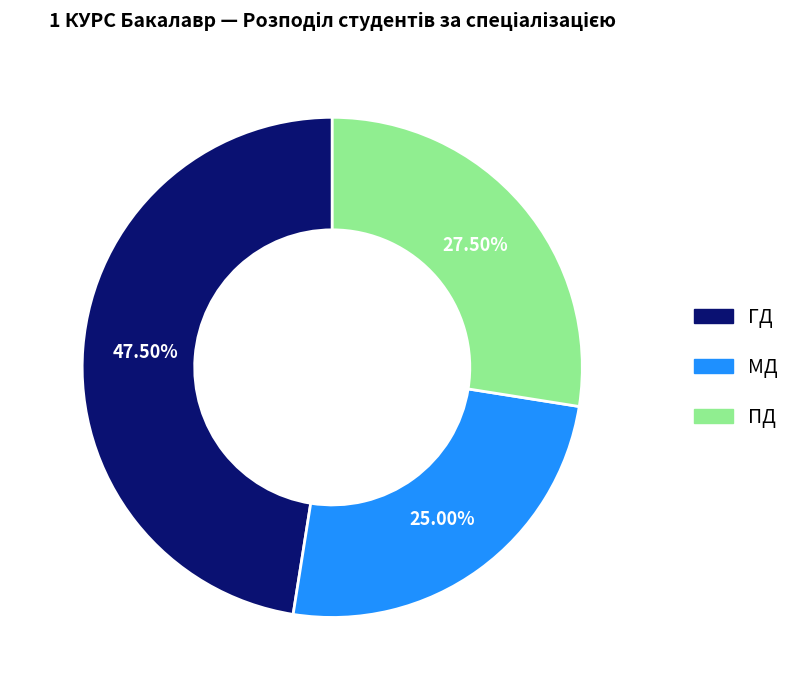

How many segments does this pie chart have?

3